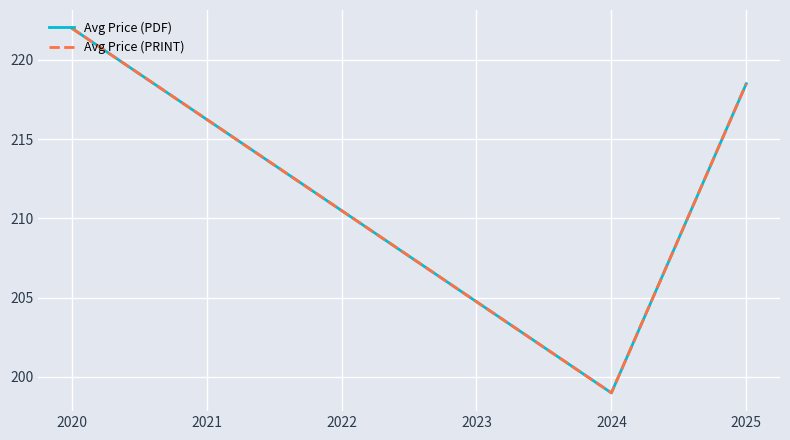

What is the sum of all Avg Price (PRINT) values?

639.5